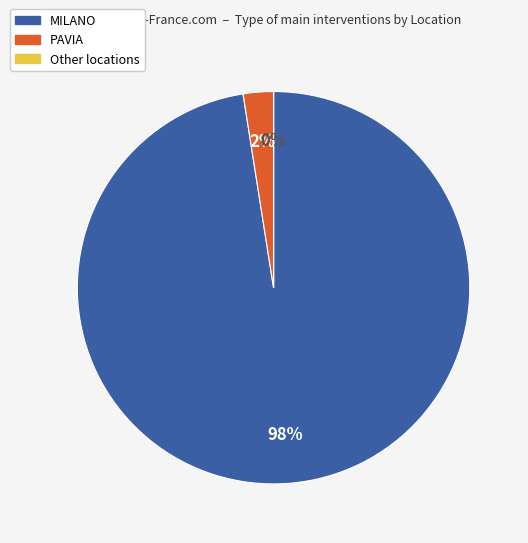

Does any single category account for the majority?

Yes